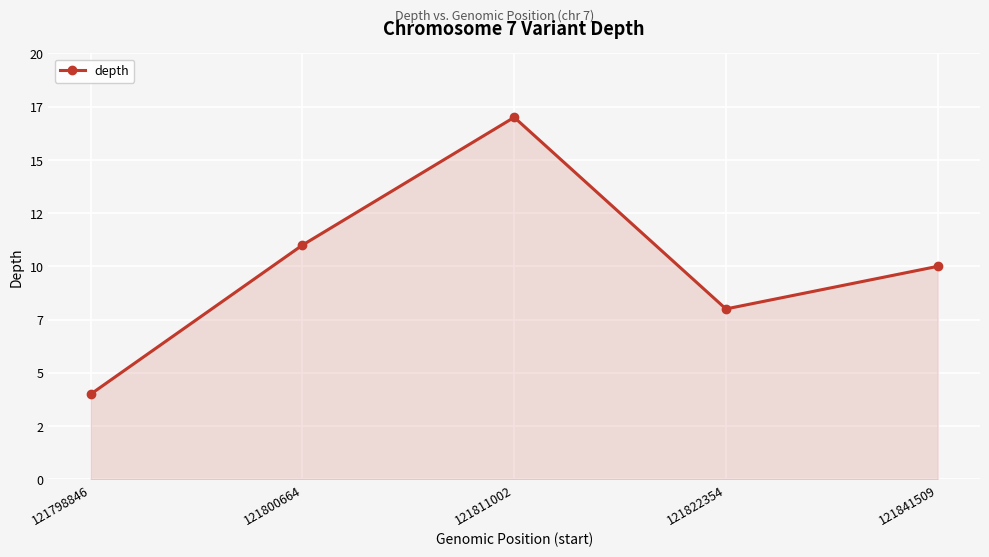

At which label is the value closest to 10?

121841509